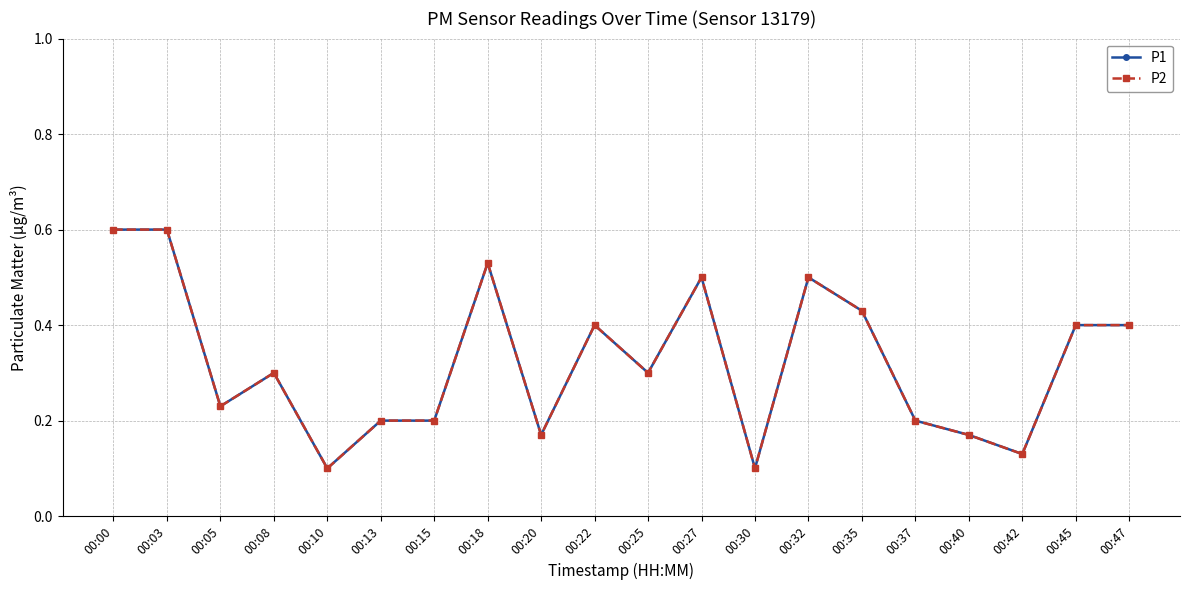

Does the chart have visible grid lines?

Yes